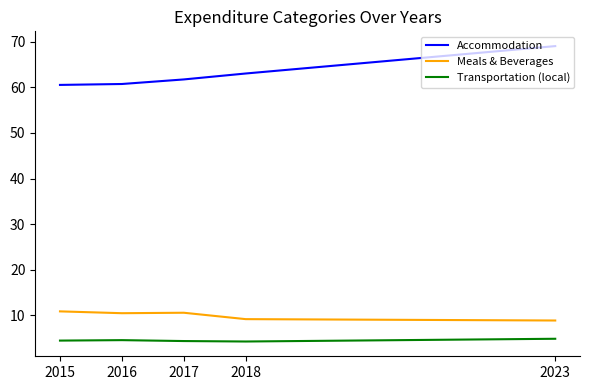

At how many categories does at least one series exceed 30?

5